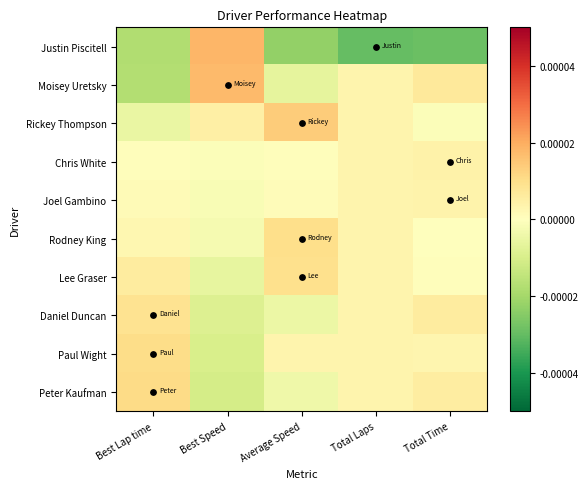

At which category is the sum across all series the highest?

Best Lap time